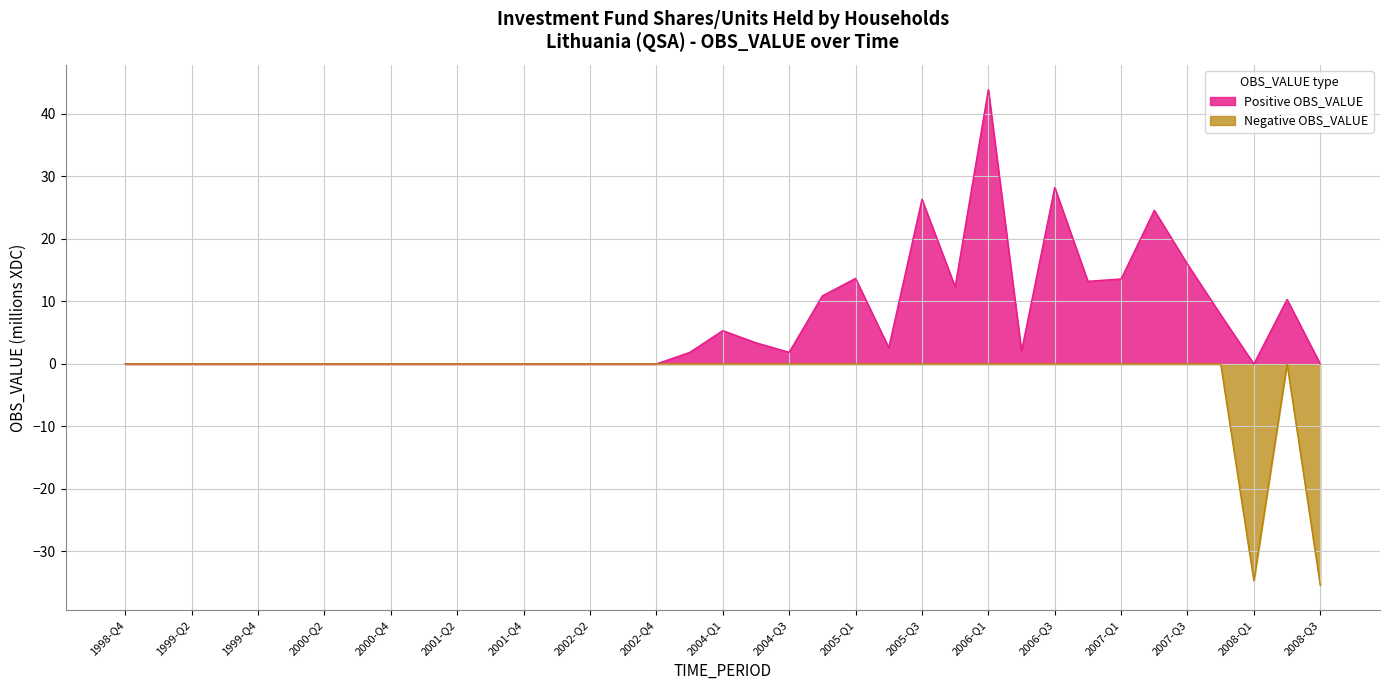

List the series in order of their peak value, highest first.

Positive OBS_VALUE, Negative OBS_VALUE